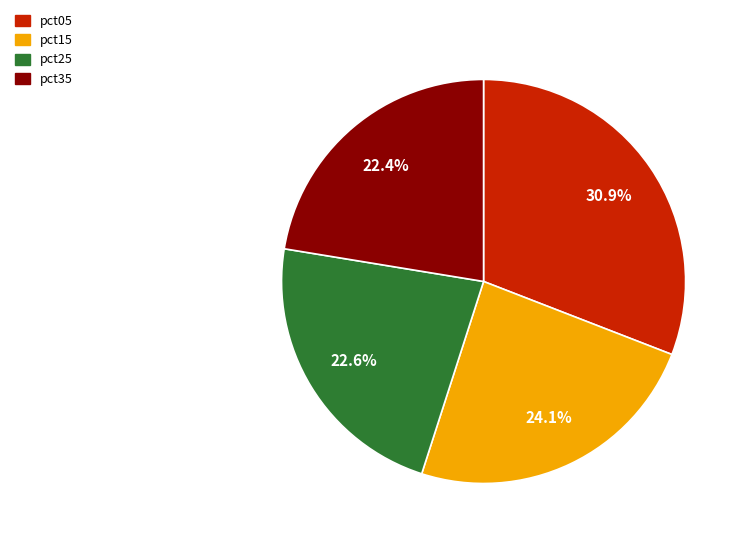

Which category has the biggest portion of the pie?

pct05